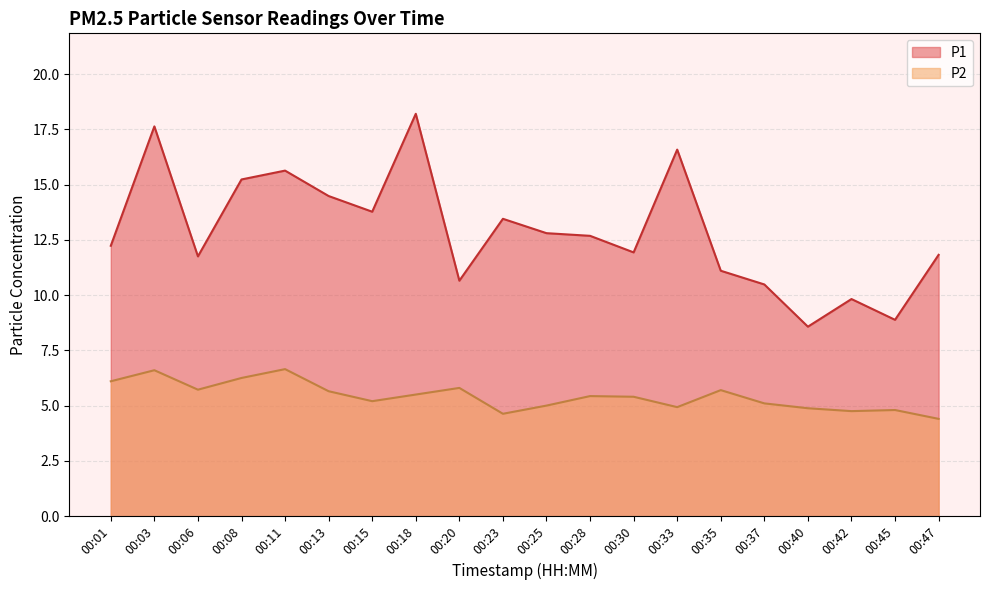

At 00:08, list the series in order from largest to smallest.

P1, P2